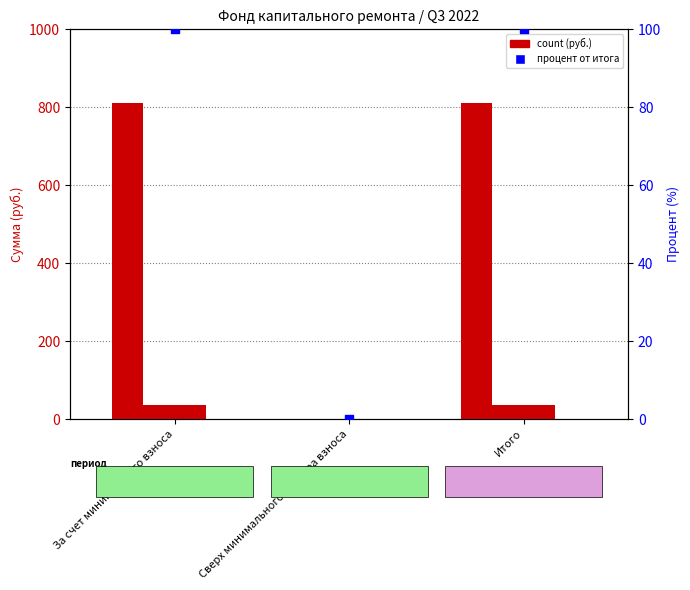

Which series contains the lowest Y value?

Остаток на начало